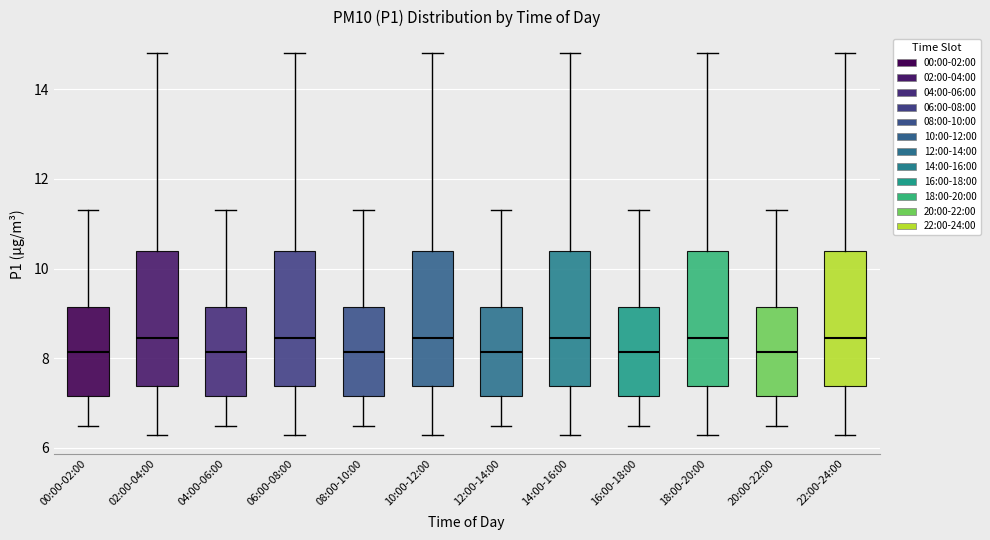

Where does the median line of the box for 04:00-06:00 sit on the y-axis? The values are not printed on the chart, so give them approximately, as read against the axis.

8.2